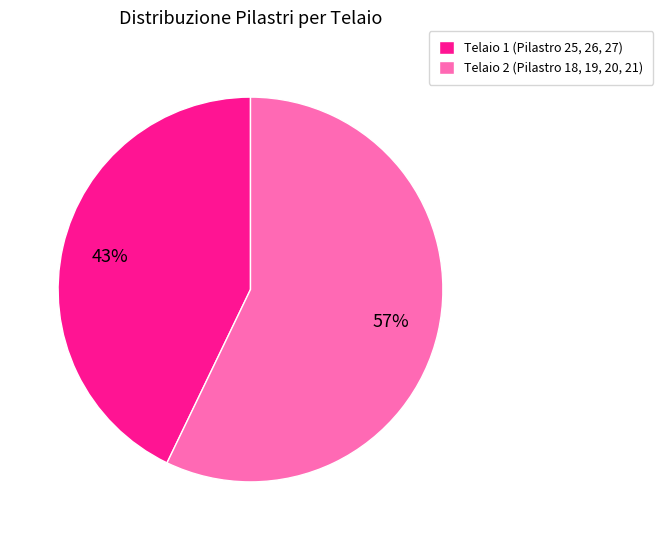

Is there any slice that represents more than half of the pie?

Yes